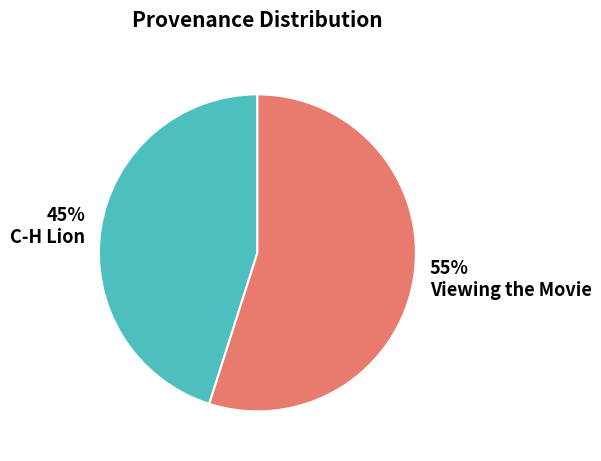

How many segments does this pie chart have?

2